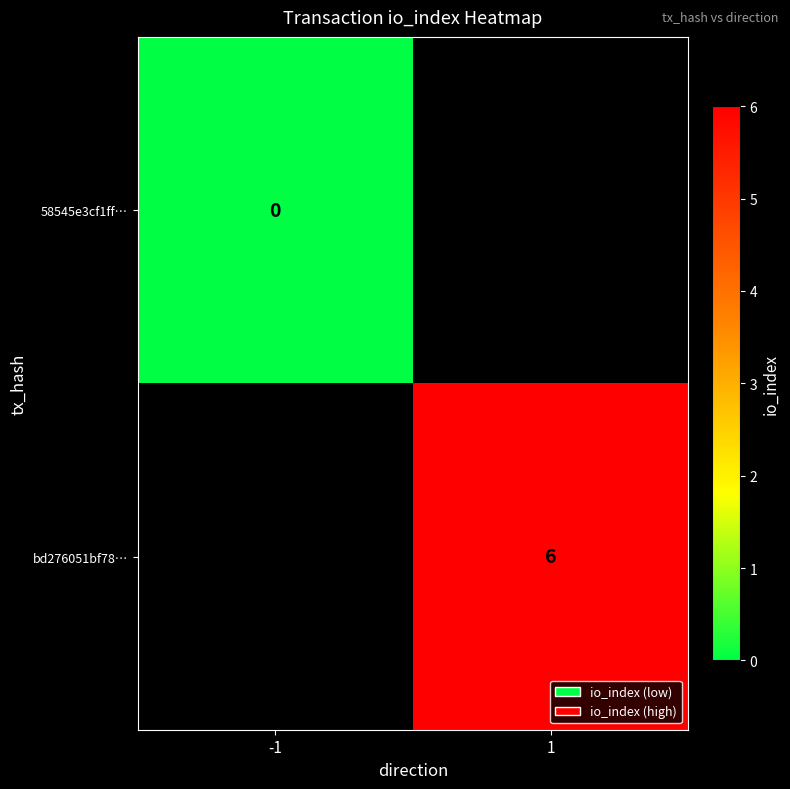

The value of bd276051bf78… at 1 is 10. True or false?

False